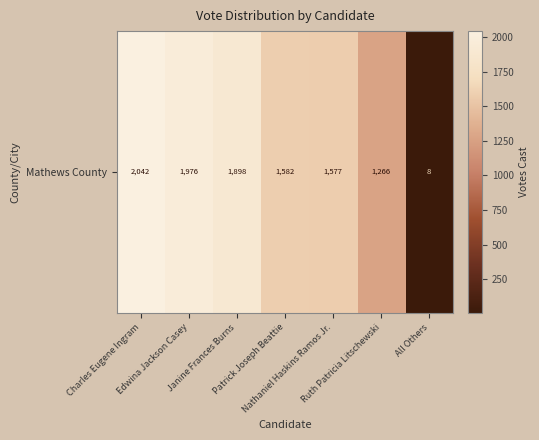

Which has a higher value, All Others or Ruth Patricia Litschewski?

Ruth Patricia Litschewski